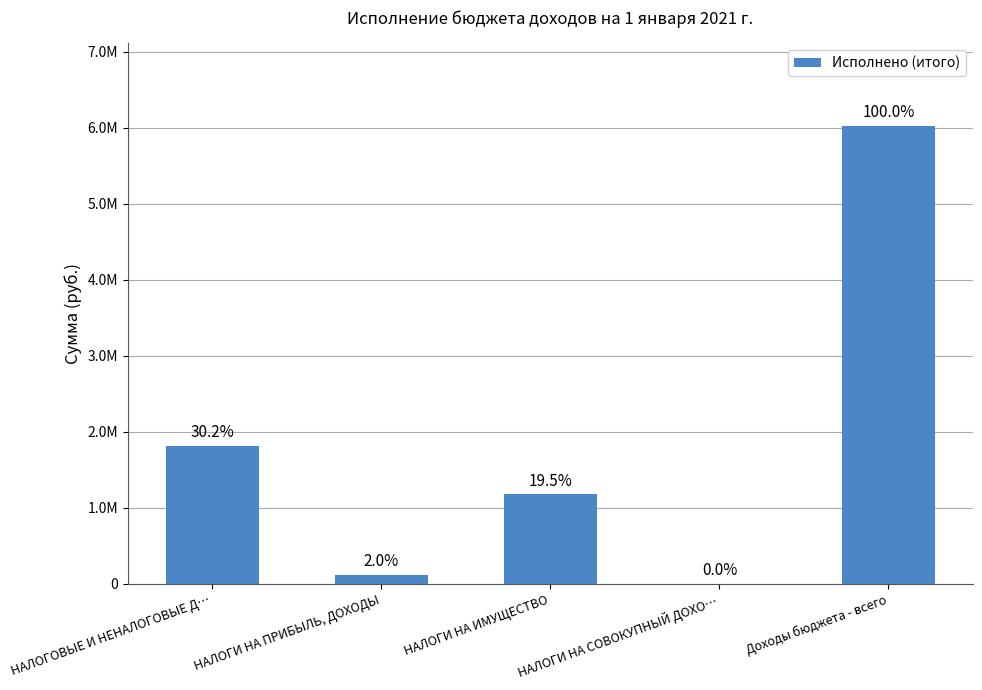

At which label is the value closest to 3014005?

НАЛОГОВЫЕ И НЕНАЛОГОВЫЕ Д…